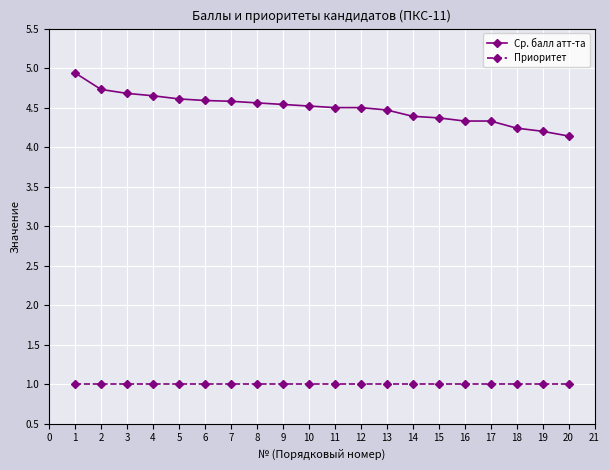

Is it true that Приоритет equals 1.4 at 8?

False